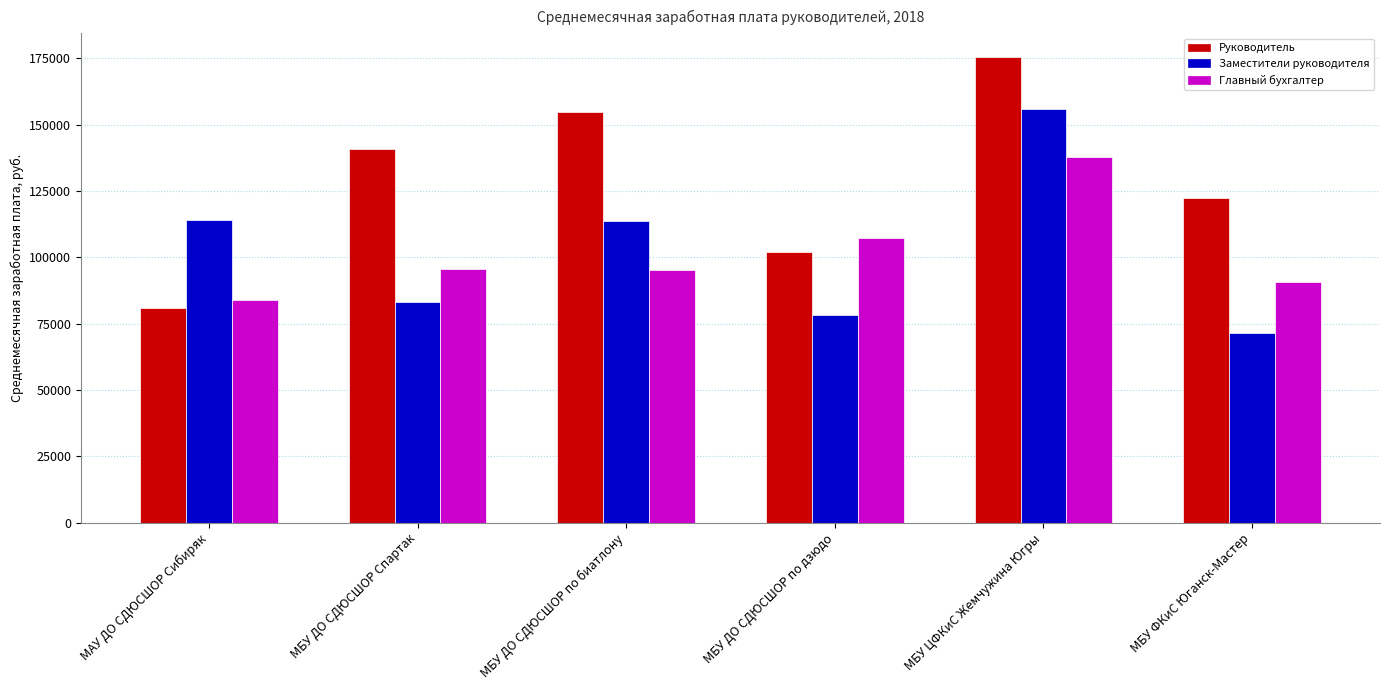

What is the greatest value displayed?

175625